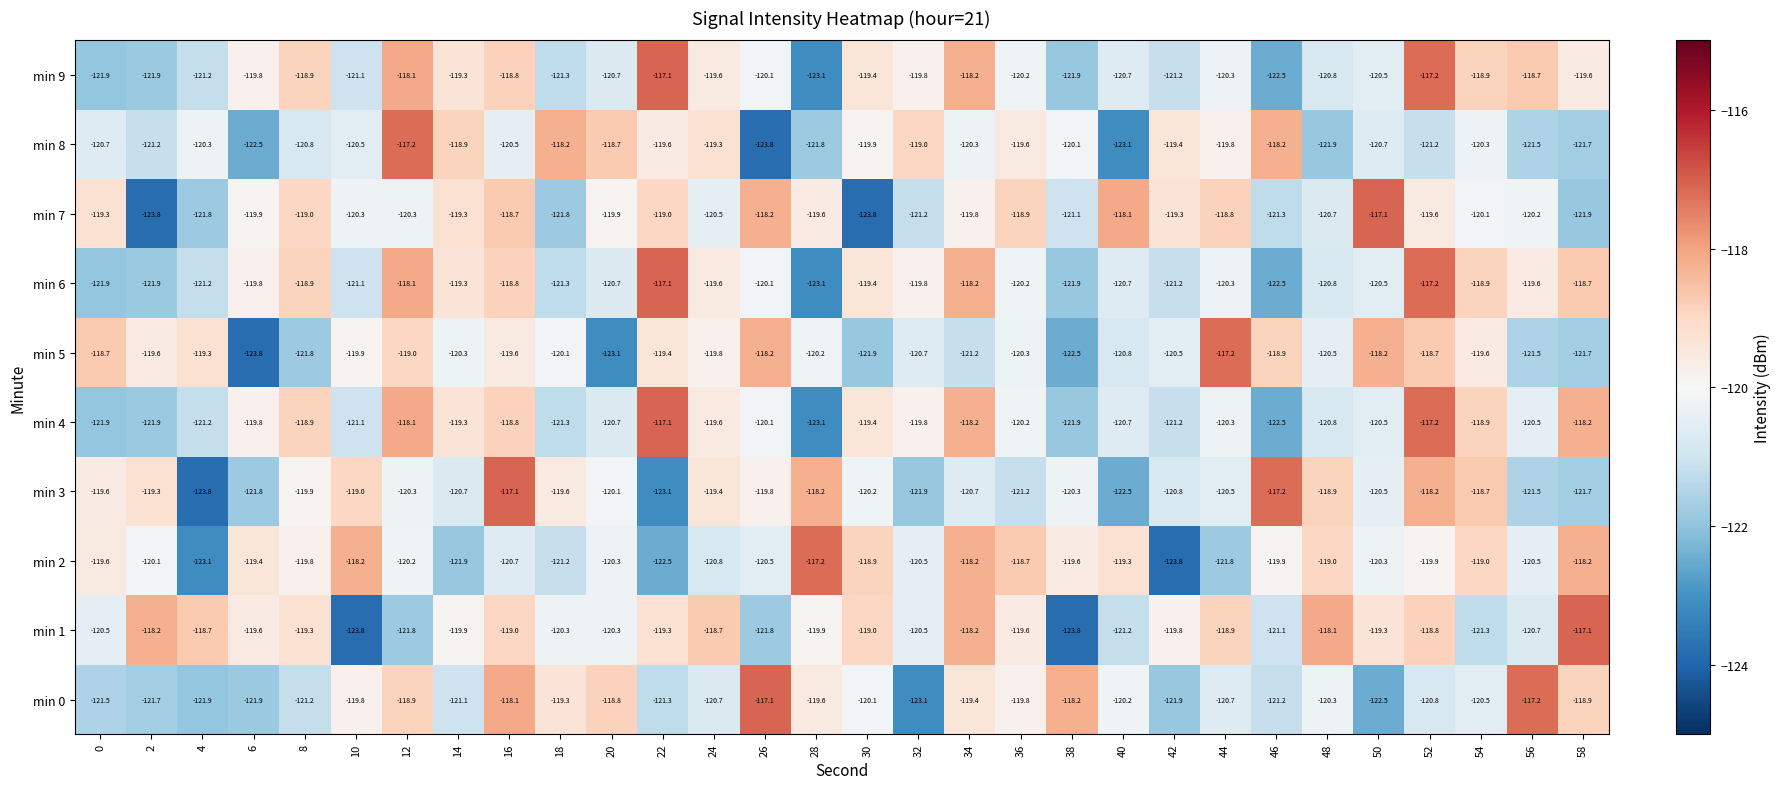

Where does the min 8 series first go above -120?

12